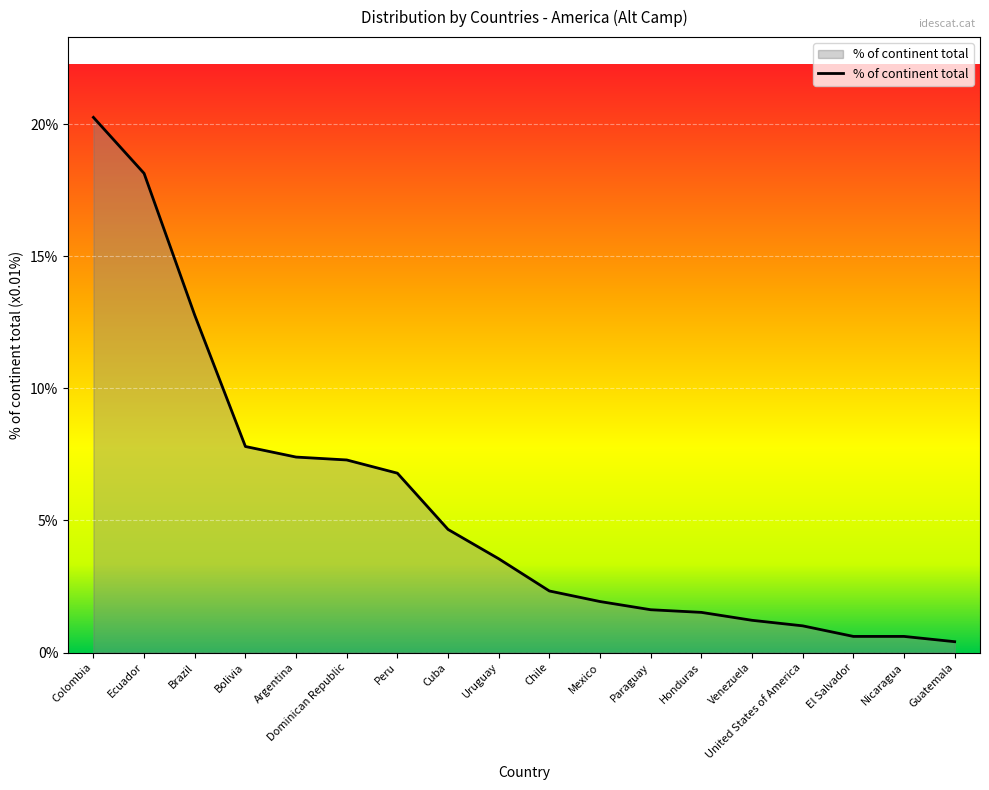

Is this an area chart (filled region under the line)?

Yes